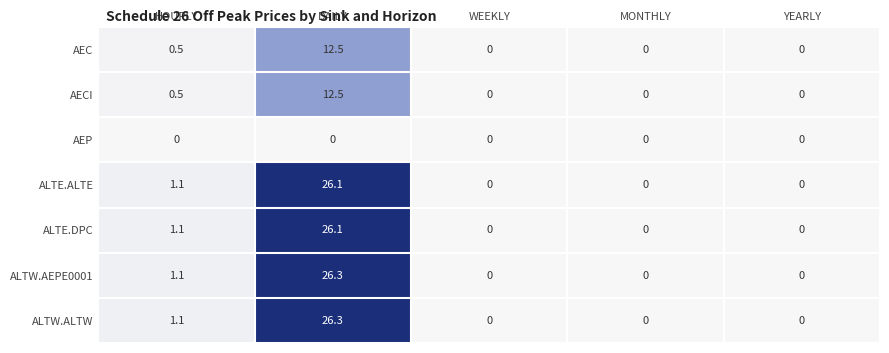

What is the average value of the ALTE.DPC series?

5.4